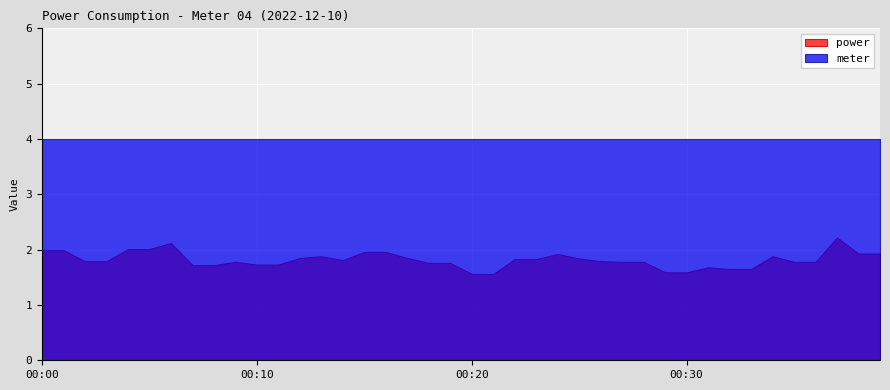

What is the highest value of the power series?

2.2